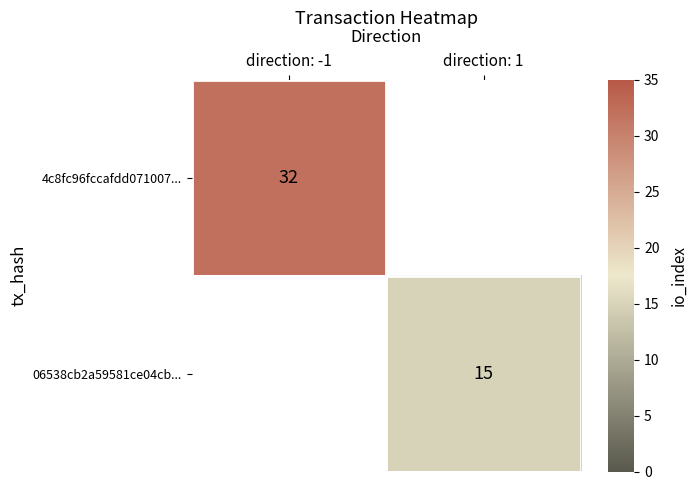

What is the smallest value displayed?

15.0